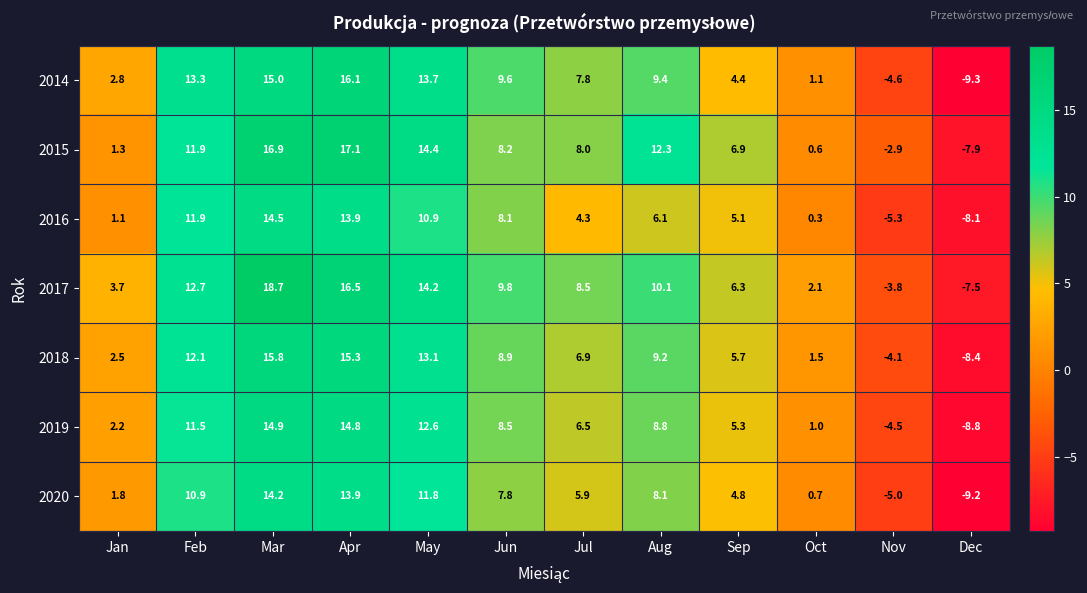

At which label does 2020 first exceed 7?

Feb